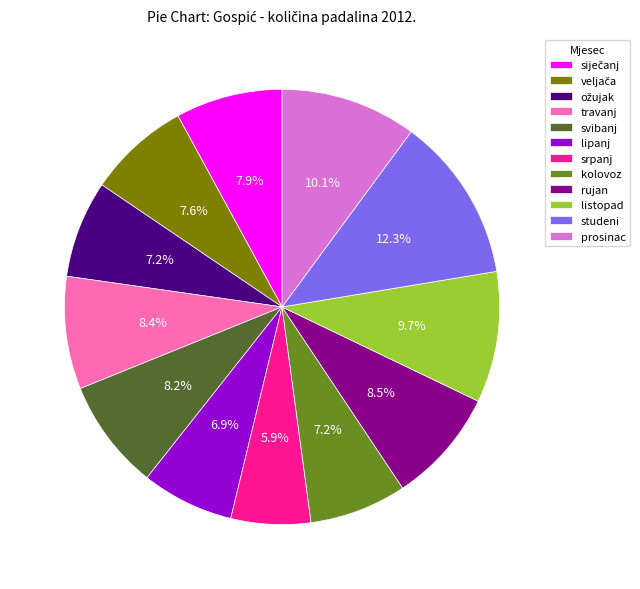

Which has a higher value, rujan or lipanj?

rujan